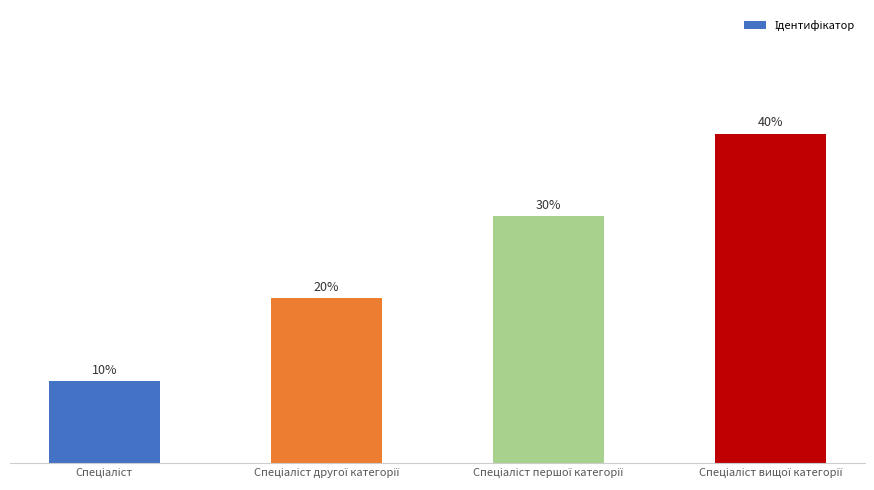

The value at Спеціаліст першої категорії is 3. True or false?

True